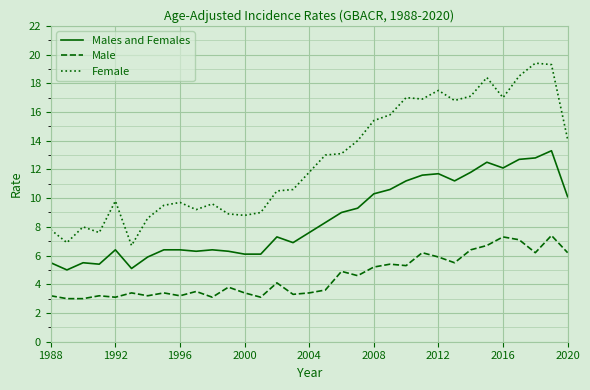

List the series in order of their peak value, lowest first.

Male, Males and Females, Female